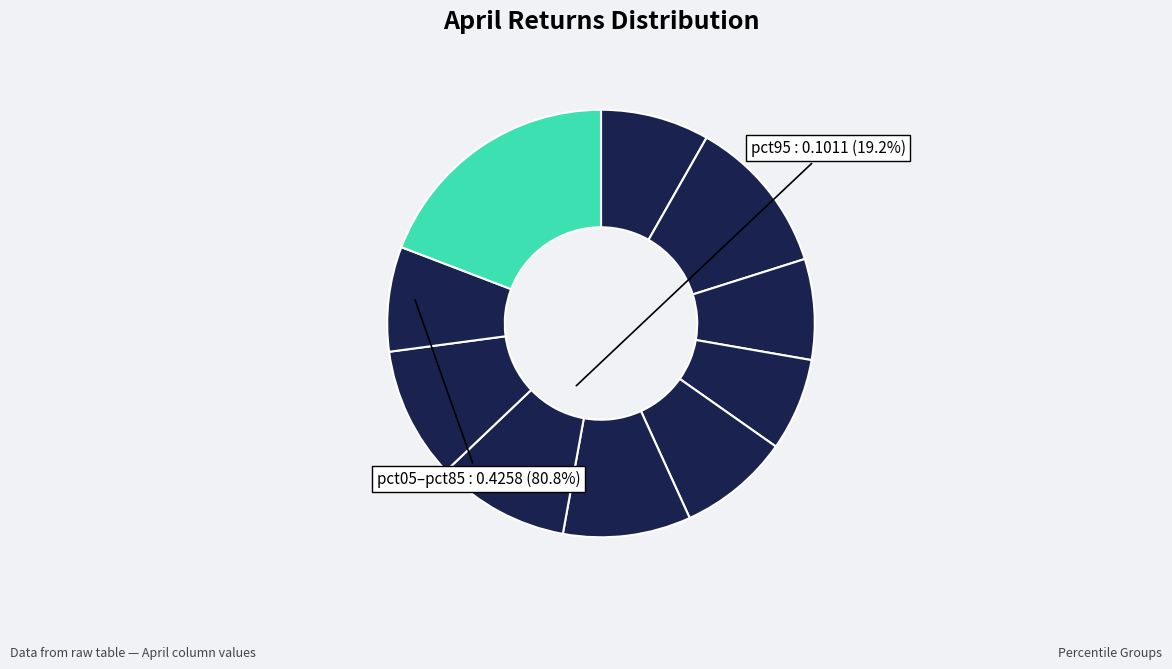

How many slices are in this pie chart?

10